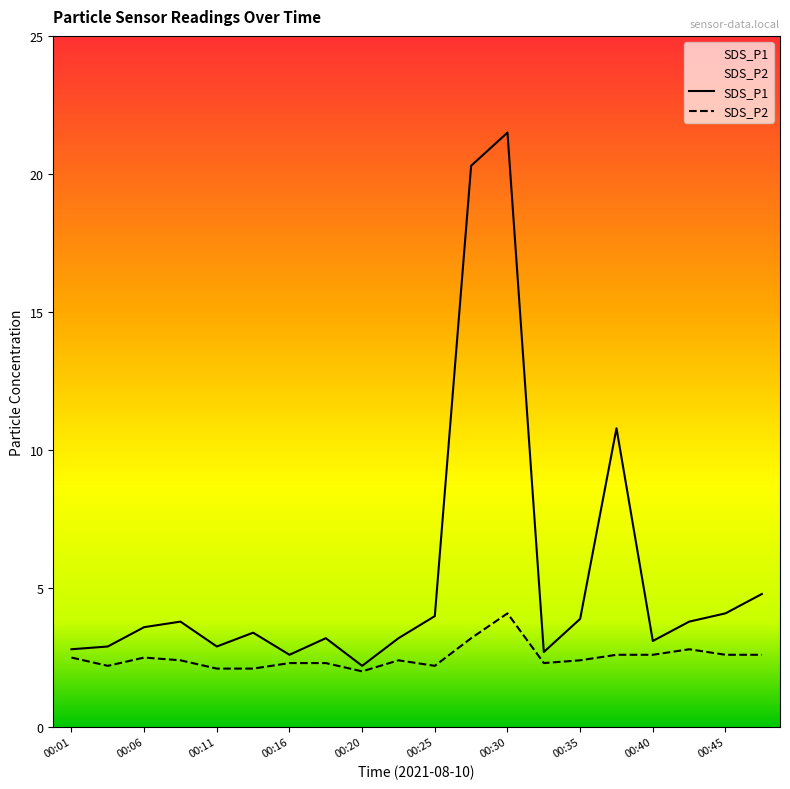

At which label is SDS_P2 closest to 3?

00:28